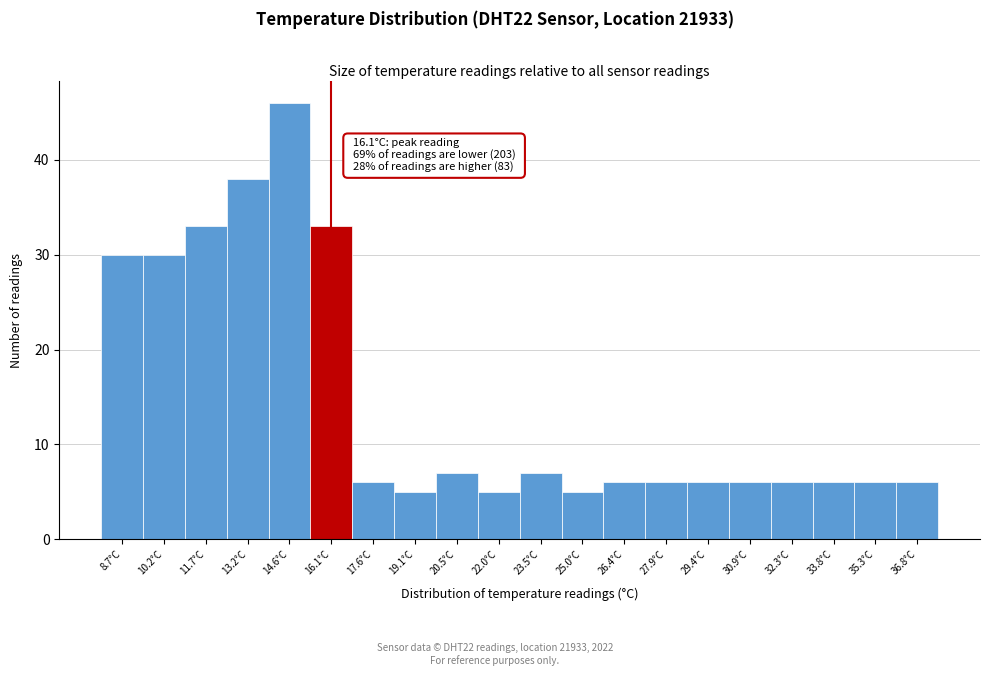

Which range on the x-axis has the tallest bar?

14.0 to 15.4